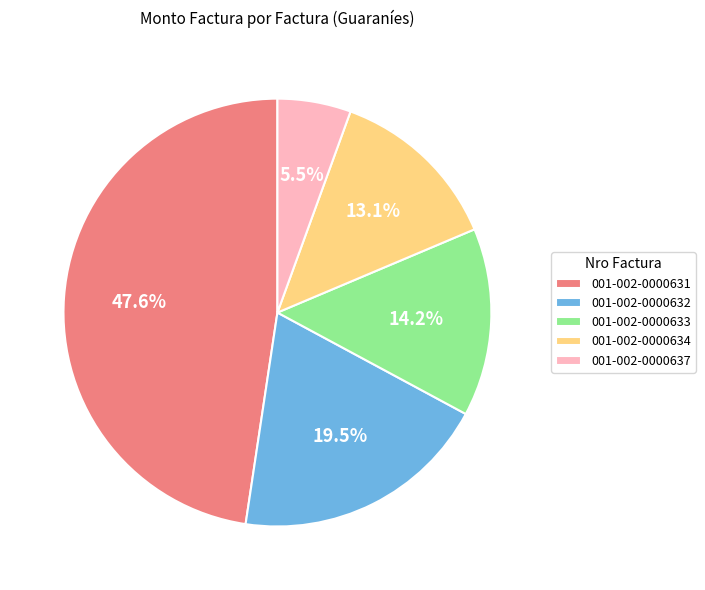

How many slices are in this pie chart?

5